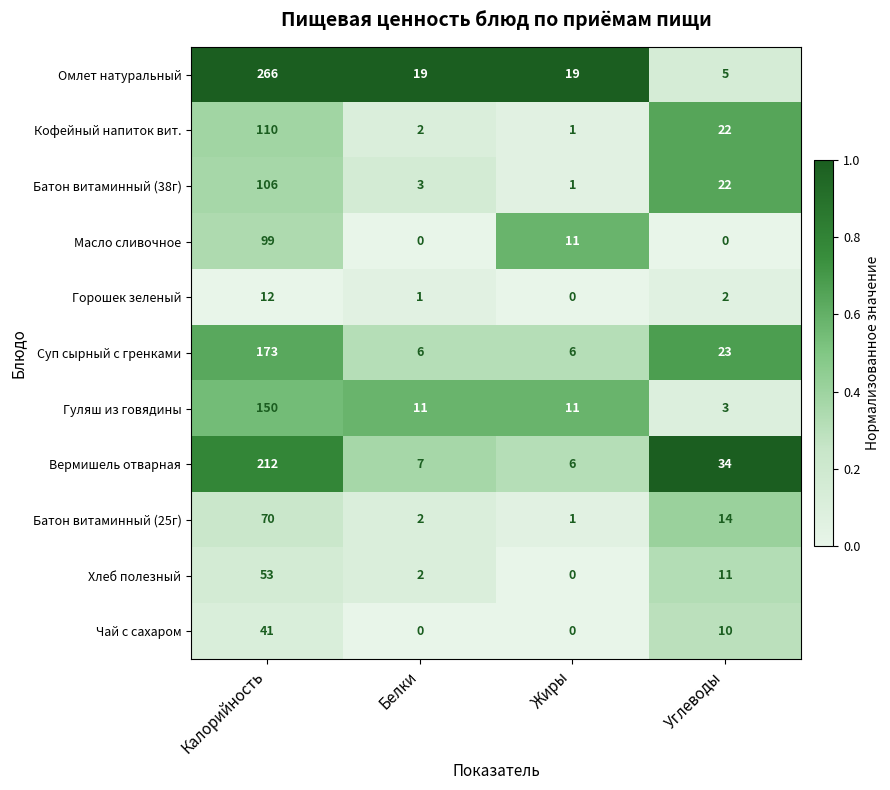

At which label is Батон витаминный (38г) closest to 53?

Углеводы